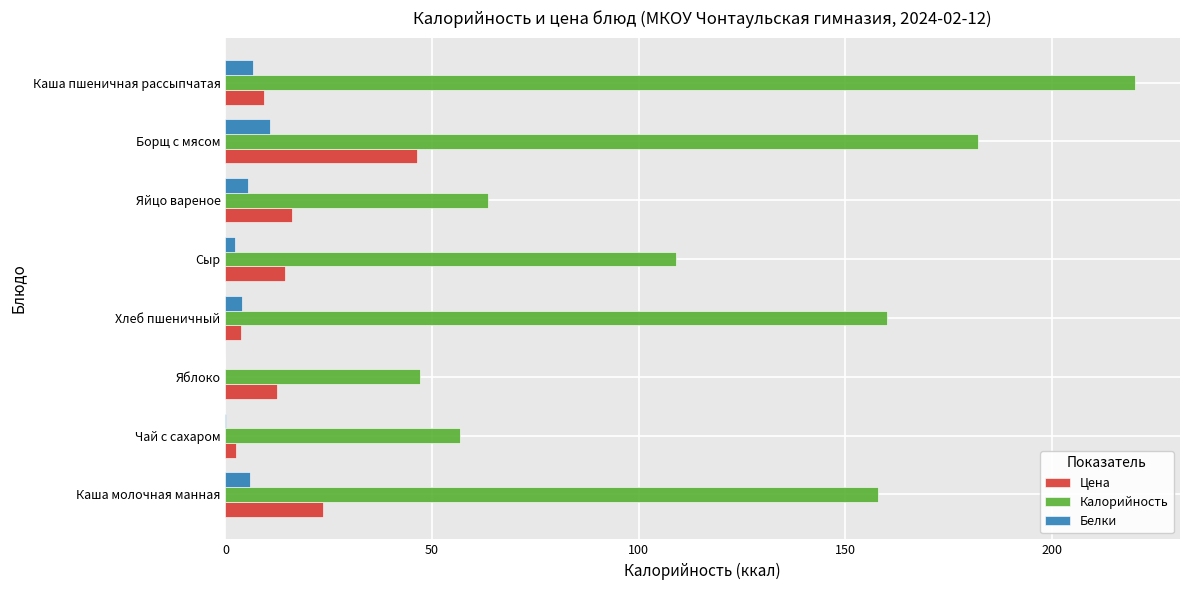

What is the highest value of the Калорийность series?

220.0